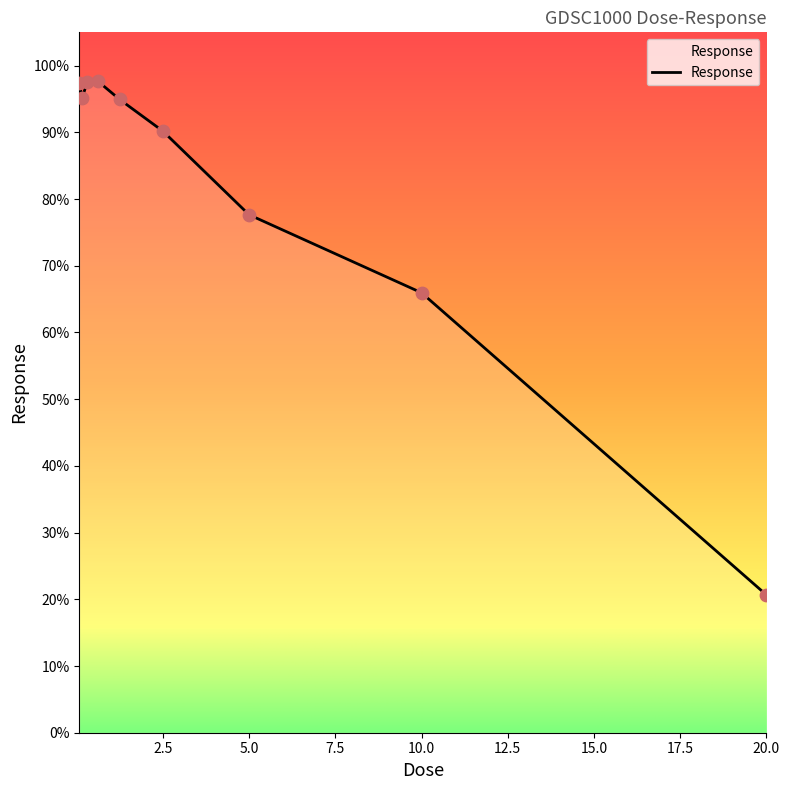

What is the difference between the maximum and minimum values?

77.0